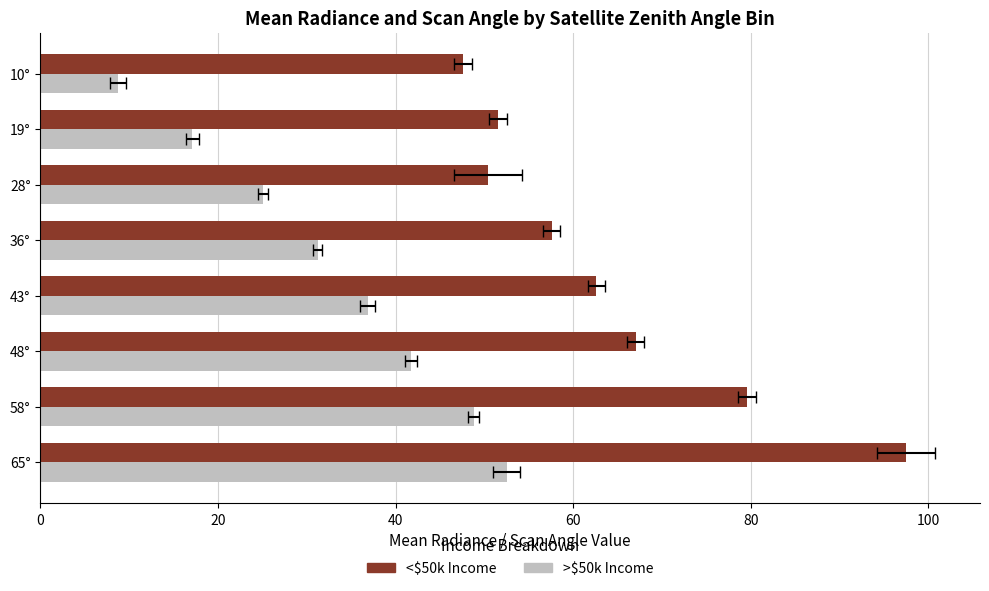

How many groups of bars are there?

8